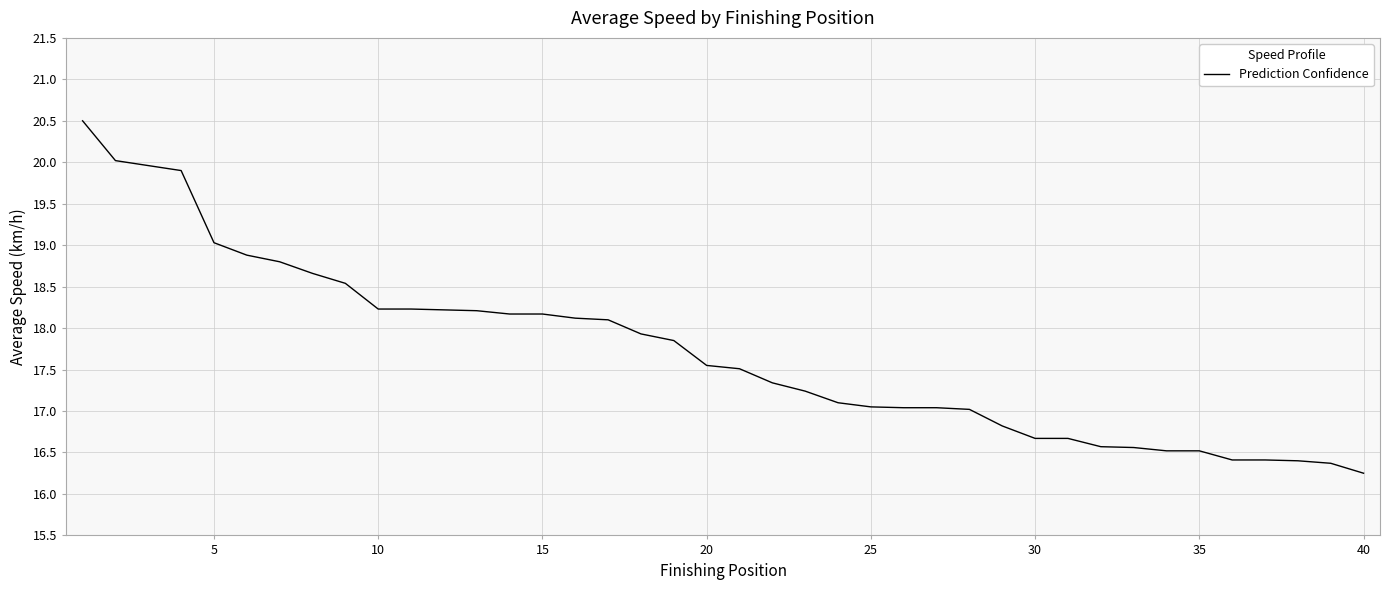

What is the maximum value shown in the chart?

20.5